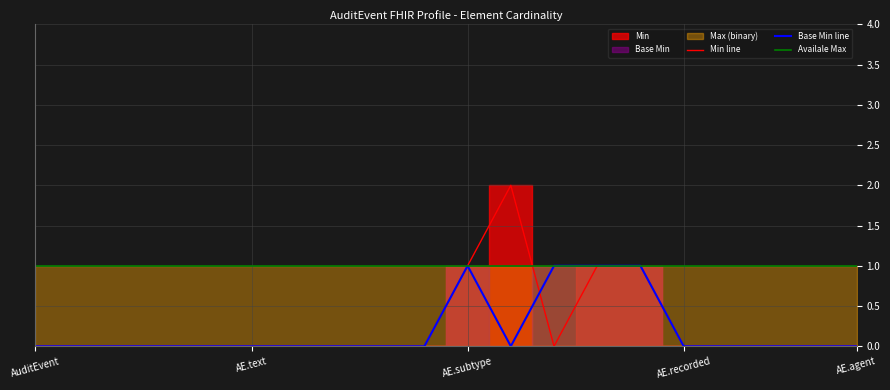

Count the number of categories in the chart.

20